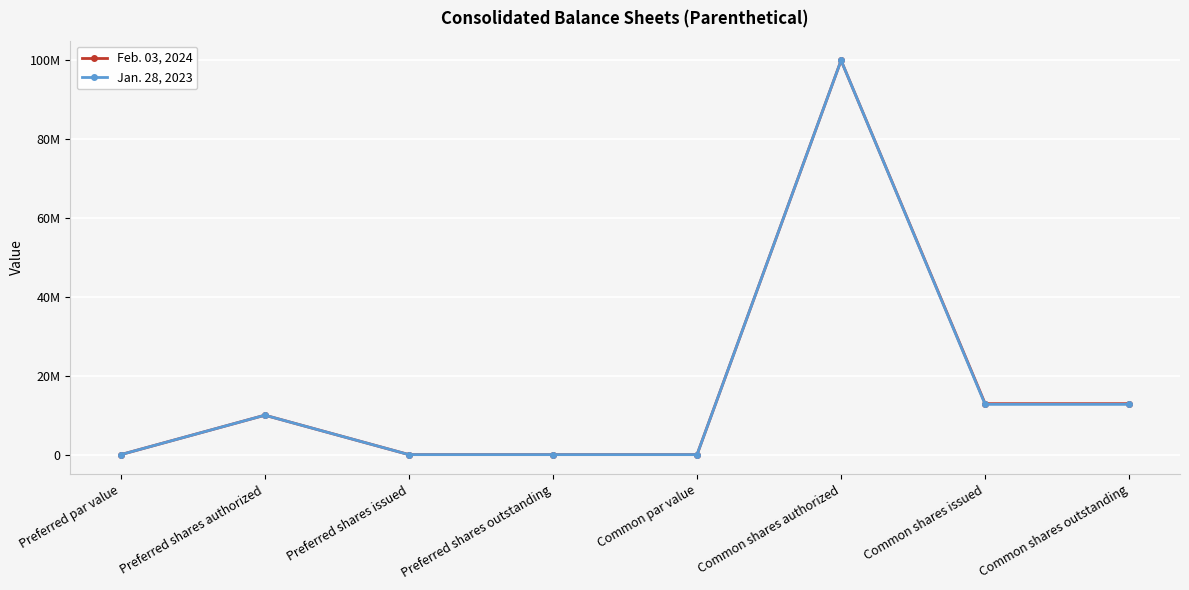

At how many categories does at least one series exceed 1966962?

4